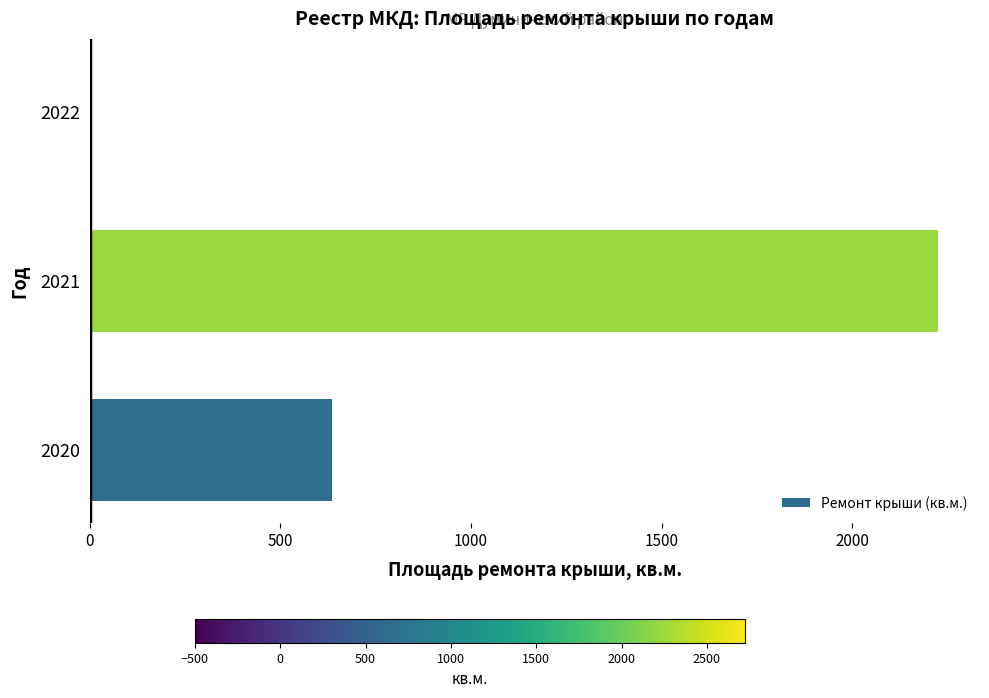

What is the change in value from 2020 to 2022?

-635.8